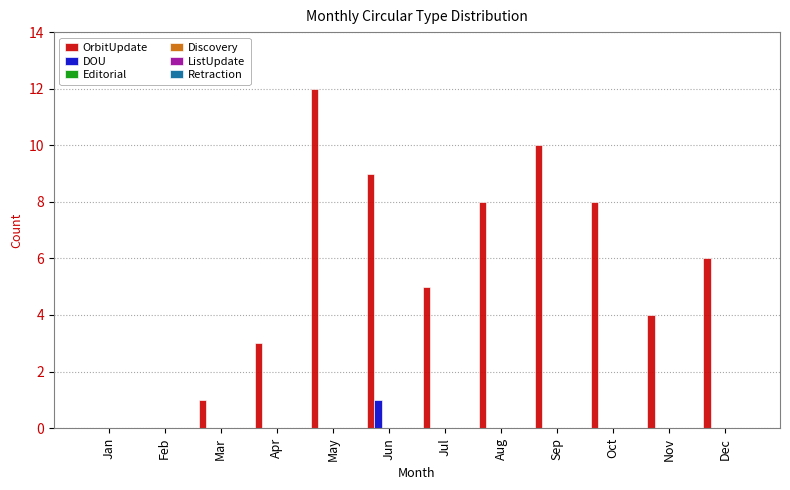

What is the maximum value shown in the chart?

12